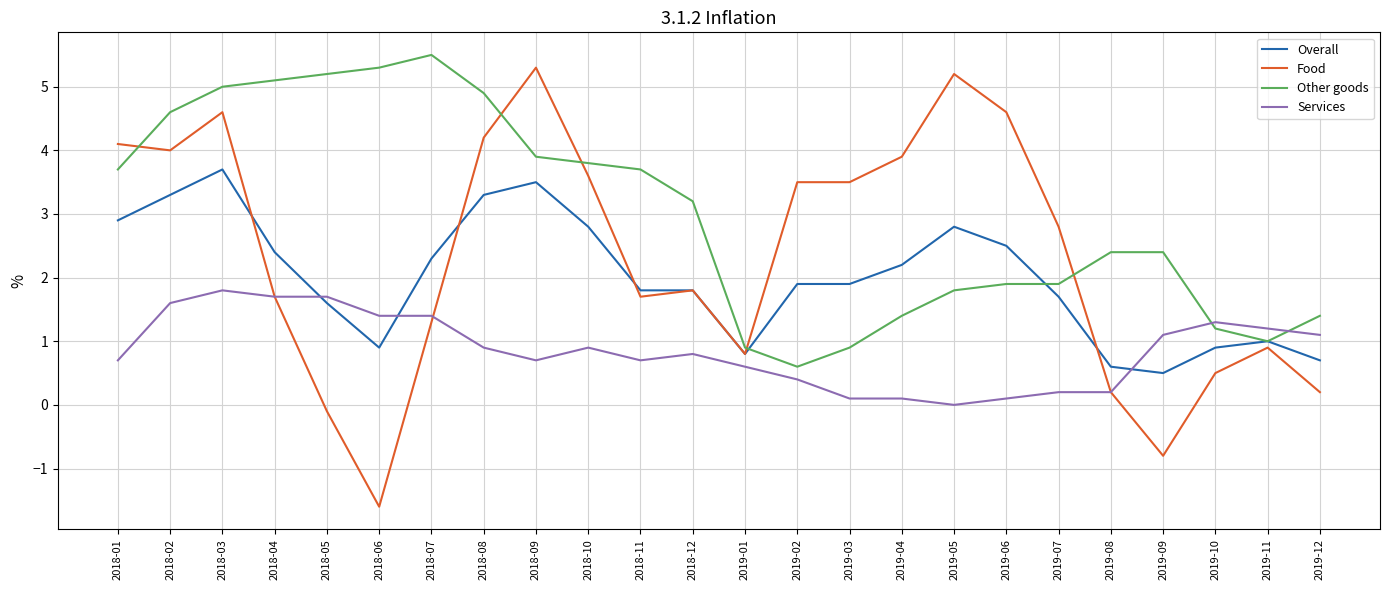

Reading left to right, what are all the values shown in this chart?

Overall: 2.9	3.3	3.7	2.4	1.6	0.9	2.3	3.3	3.5	2.8	1.8	1.8	0.8	1.9	1.9	2.2	2.8	2.5	1.7	0.6	0.5	0.9	1.0	0.7
Food: 4.1	4.0	4.6	1.7	-0.1	-1.6	1.3	4.2	5.3	3.6	1.7	1.8	0.8	3.5	3.5	3.9	5.2	4.6	2.8	0.2	-0.8	0.5	0.9	0.2
Other goods: 3.7	4.6	5.0	5.1	5.2	5.3	5.5	4.9	3.9	3.8	3.7	3.2	0.9	0.6	0.9	1.4	1.8	1.9	1.9	2.4	2.4	1.2	1.0	1.4
Services: 0.7	1.6	1.8	1.7	1.7	1.4	1.4	0.9	0.7	0.9	0.7	0.8	0.6	0.4	0.1	0.1	0.0	0.1	0.2	0.2	1.1	1.3	1.2	1.1